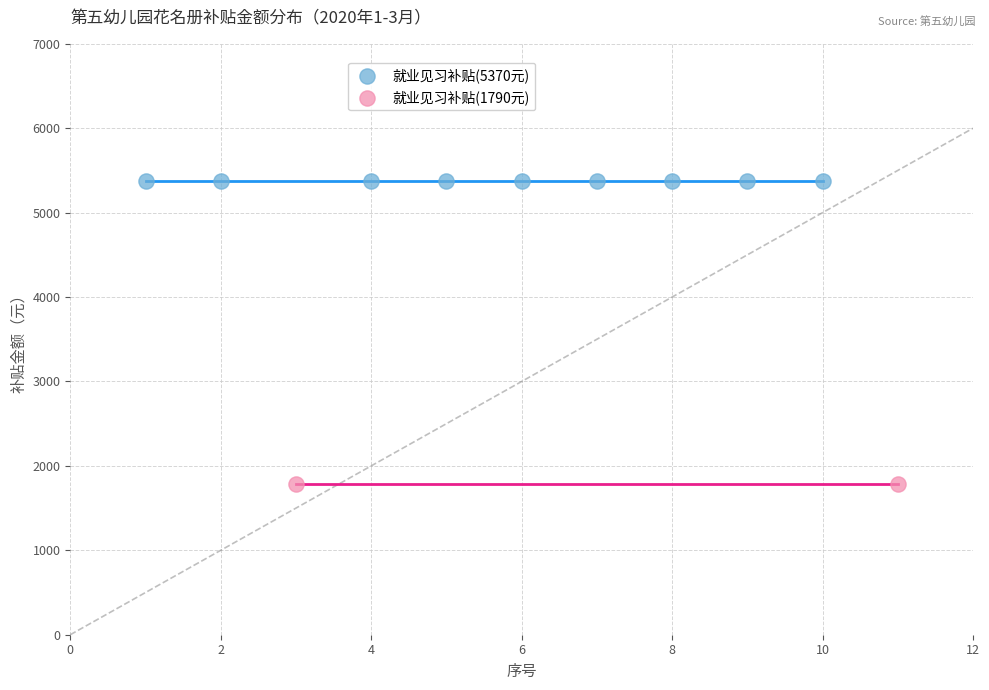

Which series contains the highest Y value?

就业见习补贴(5370元)